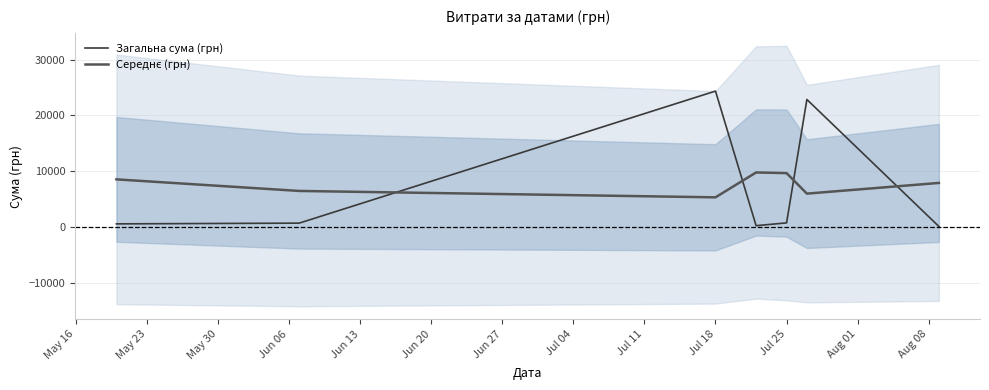

What is the average value of the Загальна сума (грн) series?

7063.6